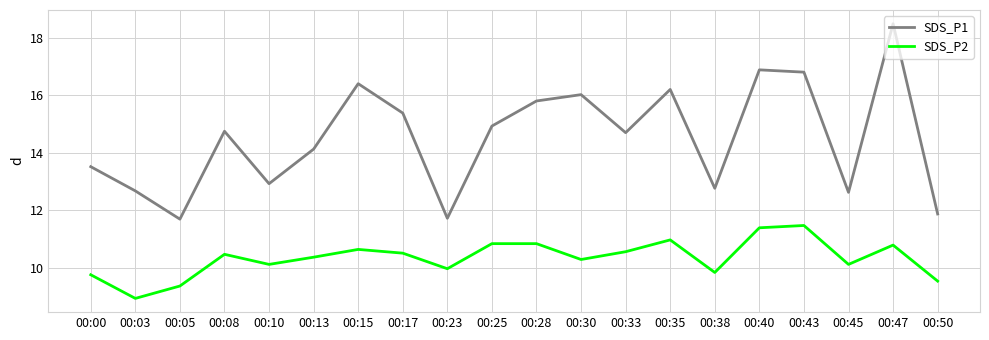

What is the minimum value for SDS_P1?

11.7